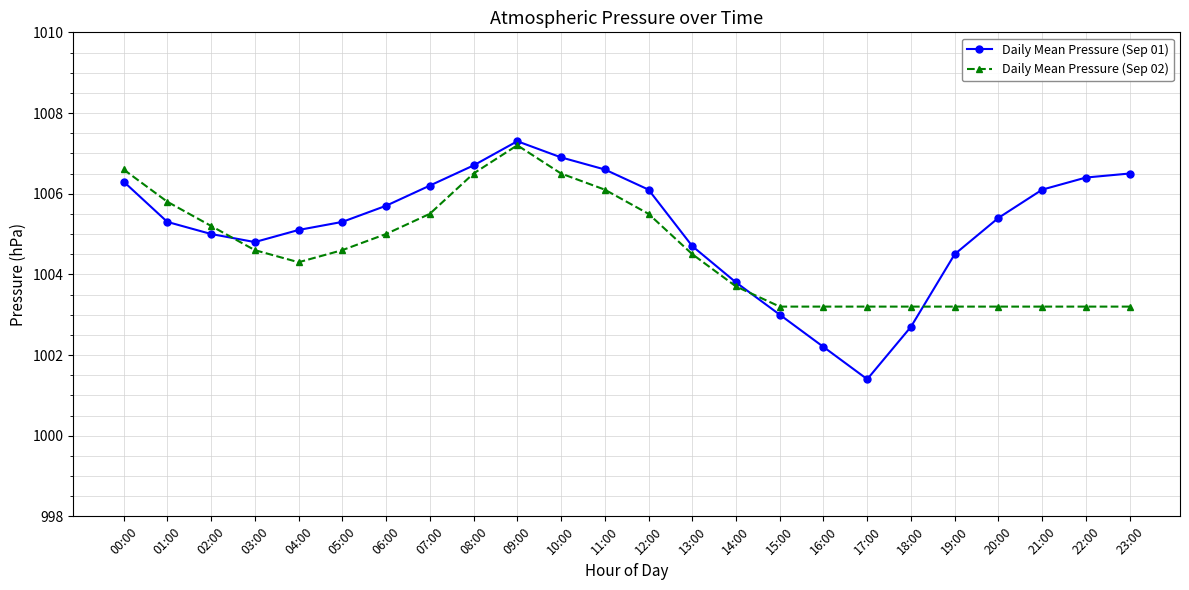

At which category does Daily Mean Pressure (Sep 01) reach its first local peak?

09:00